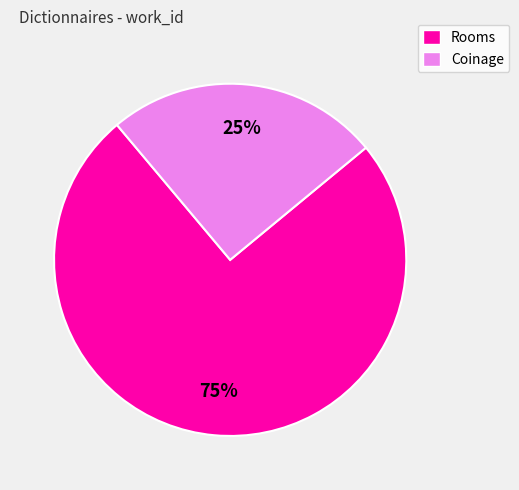

To the nearest percent, what is the average slice percentage?

50%